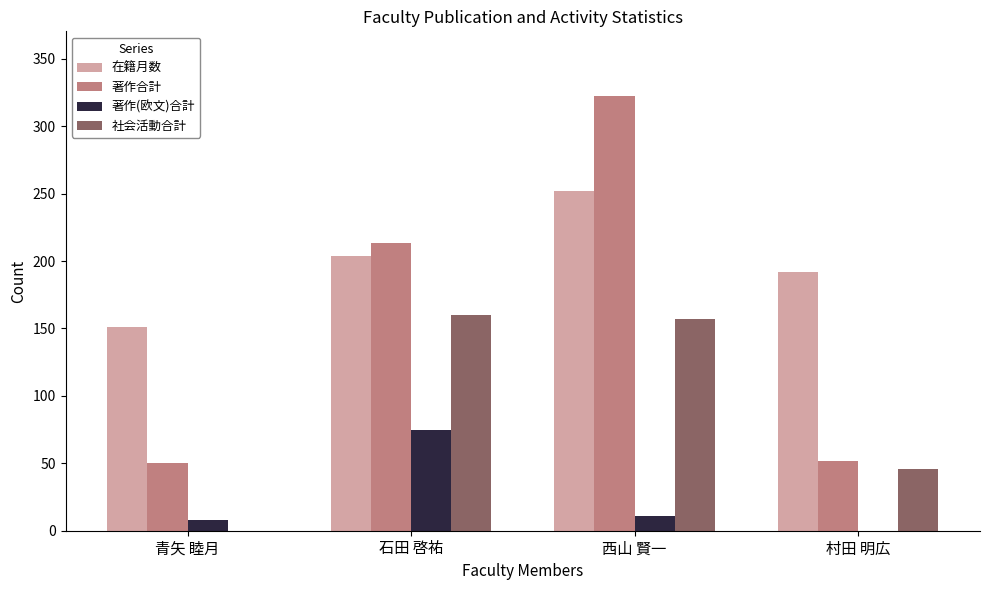

Reading right to left, extract all data points from this chart.

在籍月数: 村田 明広=192	西山 賢一=252	石田 啓祐=204	青矢 睦月=151
著作合計: 村田 明広=52	西山 賢一=322	石田 啓祐=213	青矢 睦月=50
著作(欧文)合計: 村田 明広=0	西山 賢一=11	石田 啓祐=75	青矢 睦月=8
社会活動合計: 村田 明広=46	西山 賢一=157	石田 啓祐=160	青矢 睦月=0